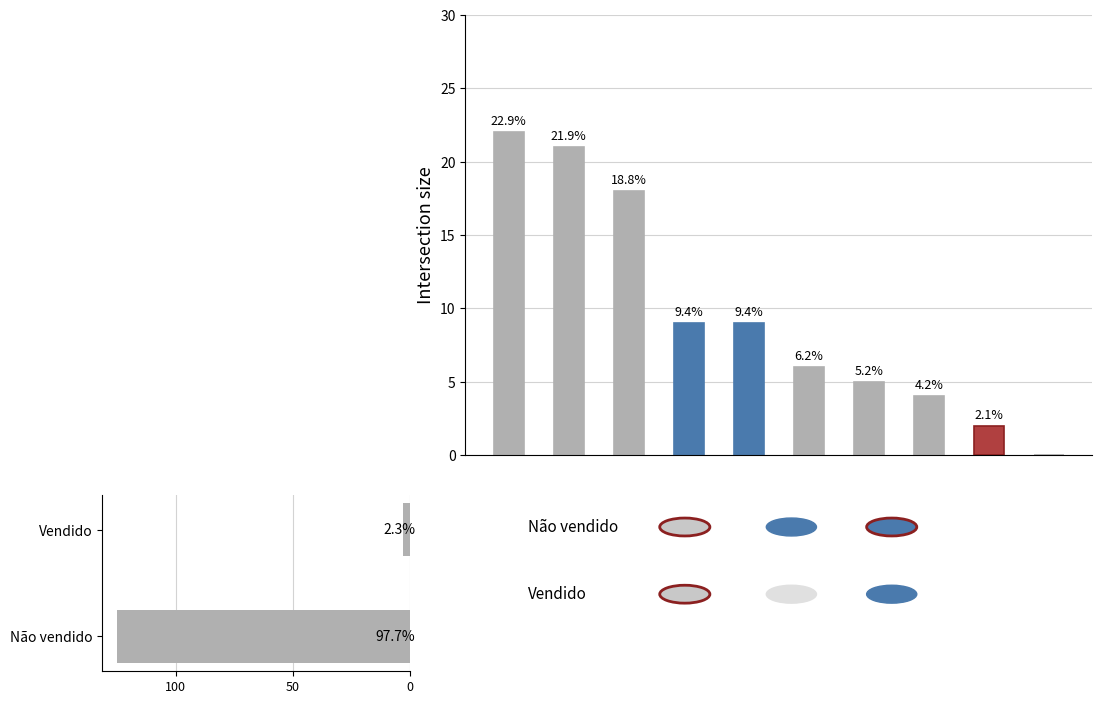

What are all the series names shown in the legend?

Vendido, Não vendido